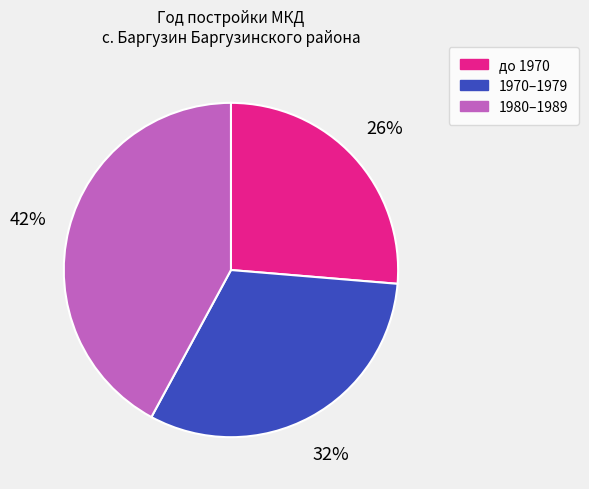

How many segments does this pie chart have?

3